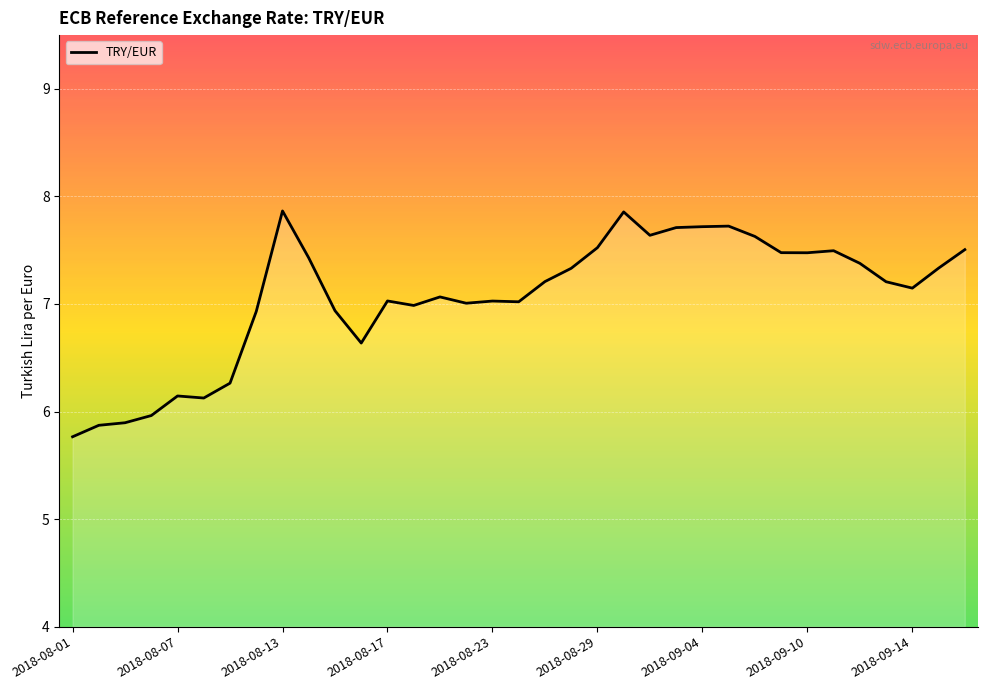

What is the greatest value displayed?

7.9